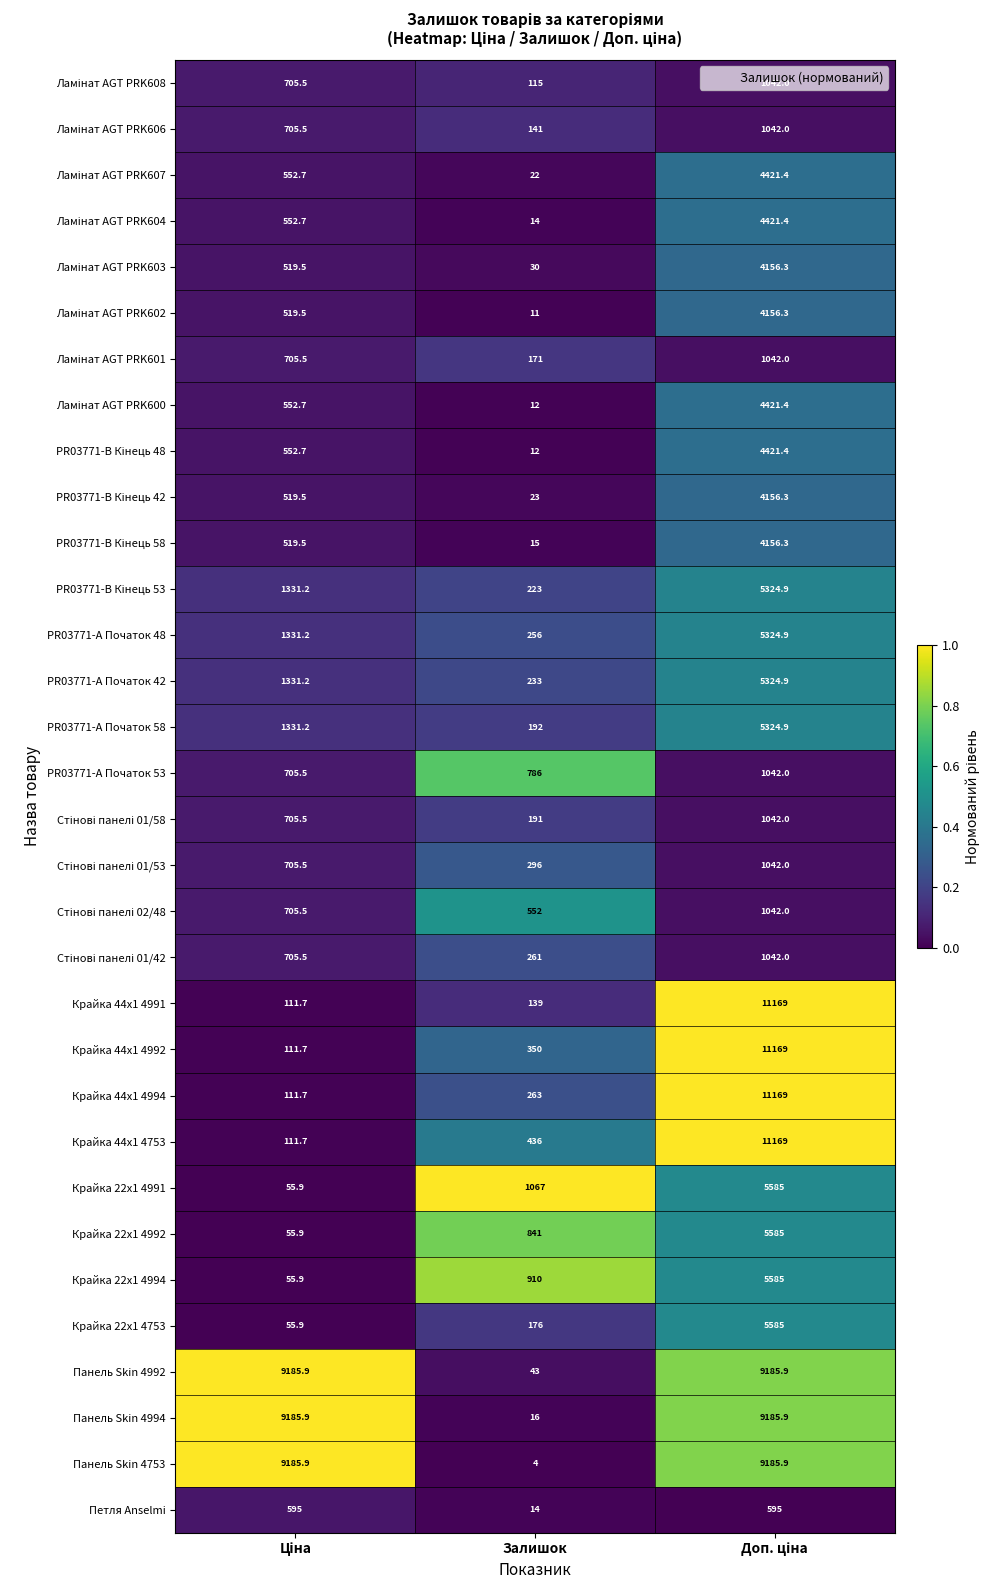

True or false: Крайка 44x1 4991 has a value of 139.0 at Залишок.

True